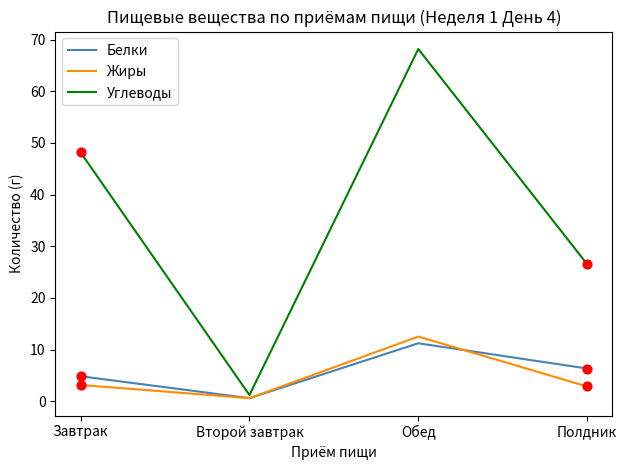

What is the total value across all series at Завтрак?

56.1